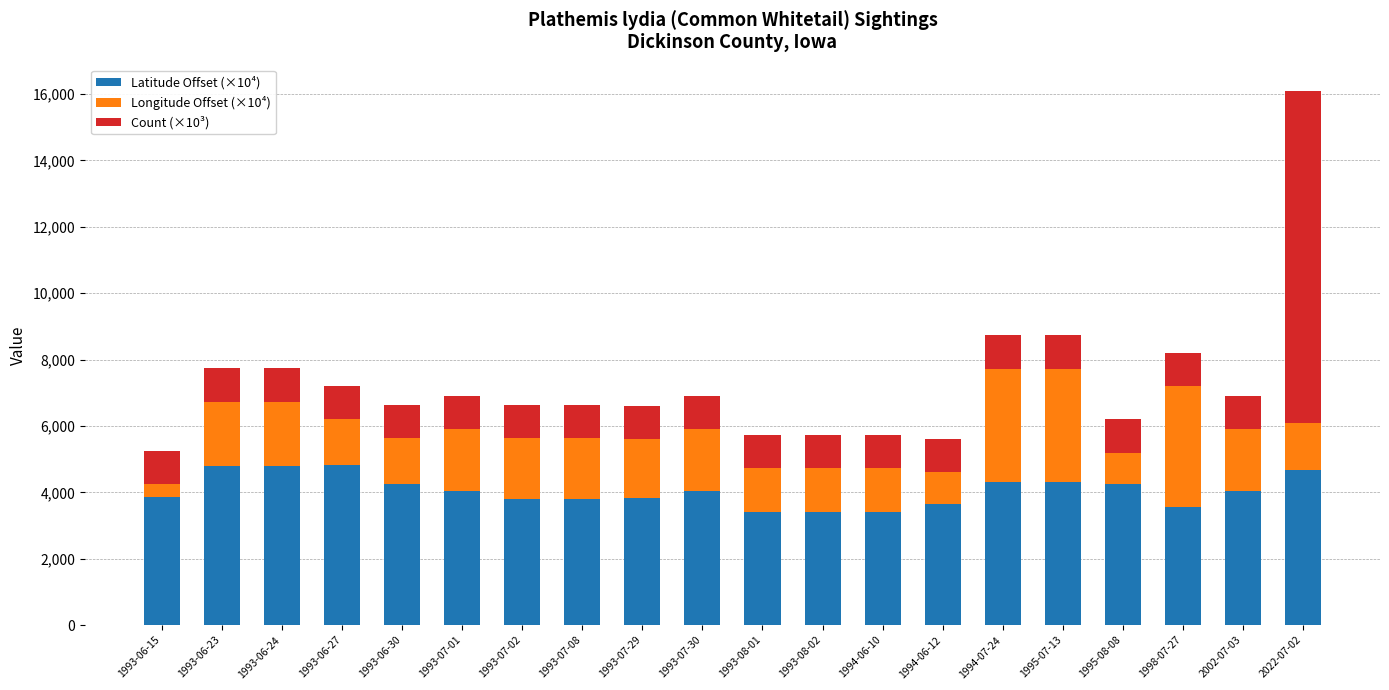

The value of Latitude Offset (×10⁴) at 1995-07-13 is 7554.8. True or false?

False